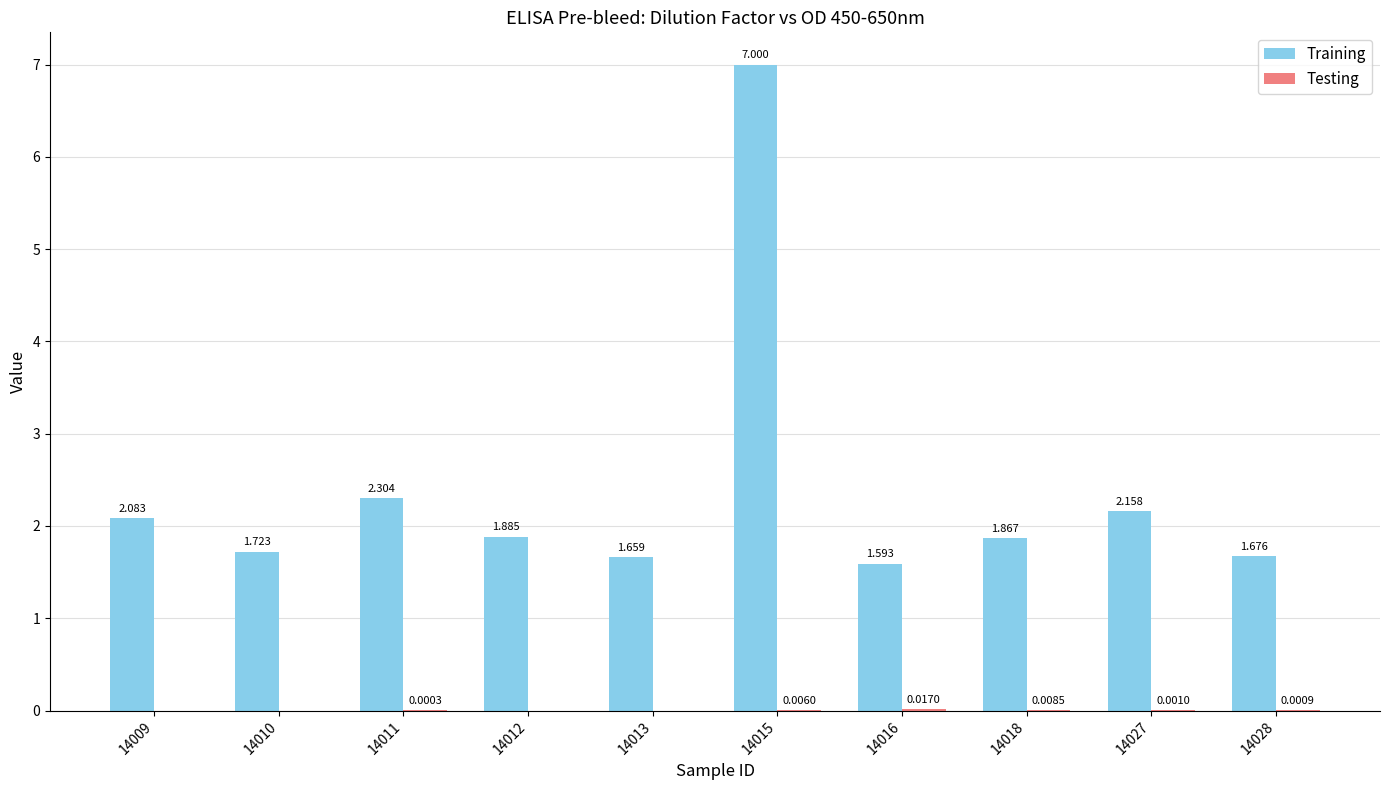

Which series changed the most between 14009 and 14015?

Training